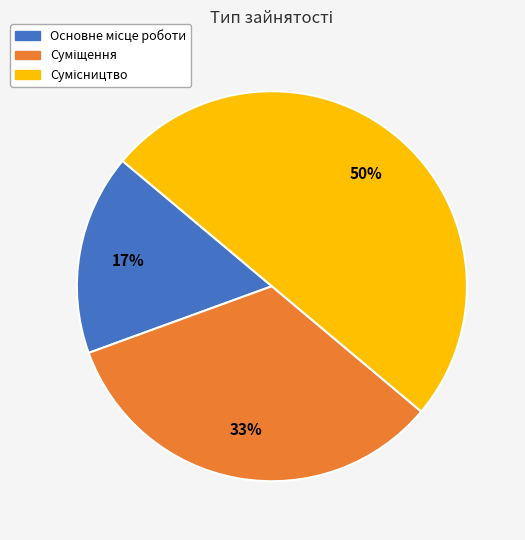

To the nearest percent, what is the difference between the largest and smallest slice percentages?

33%